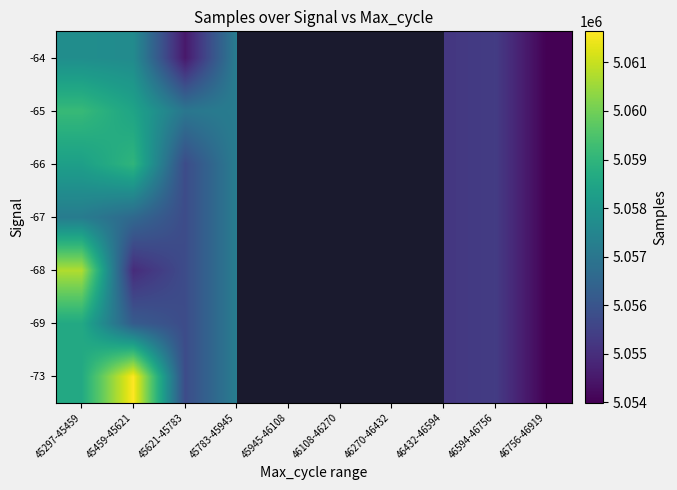

Is the value of -65 at 46594-46756 greater than the value of -68 at 46432-46594?

Yes